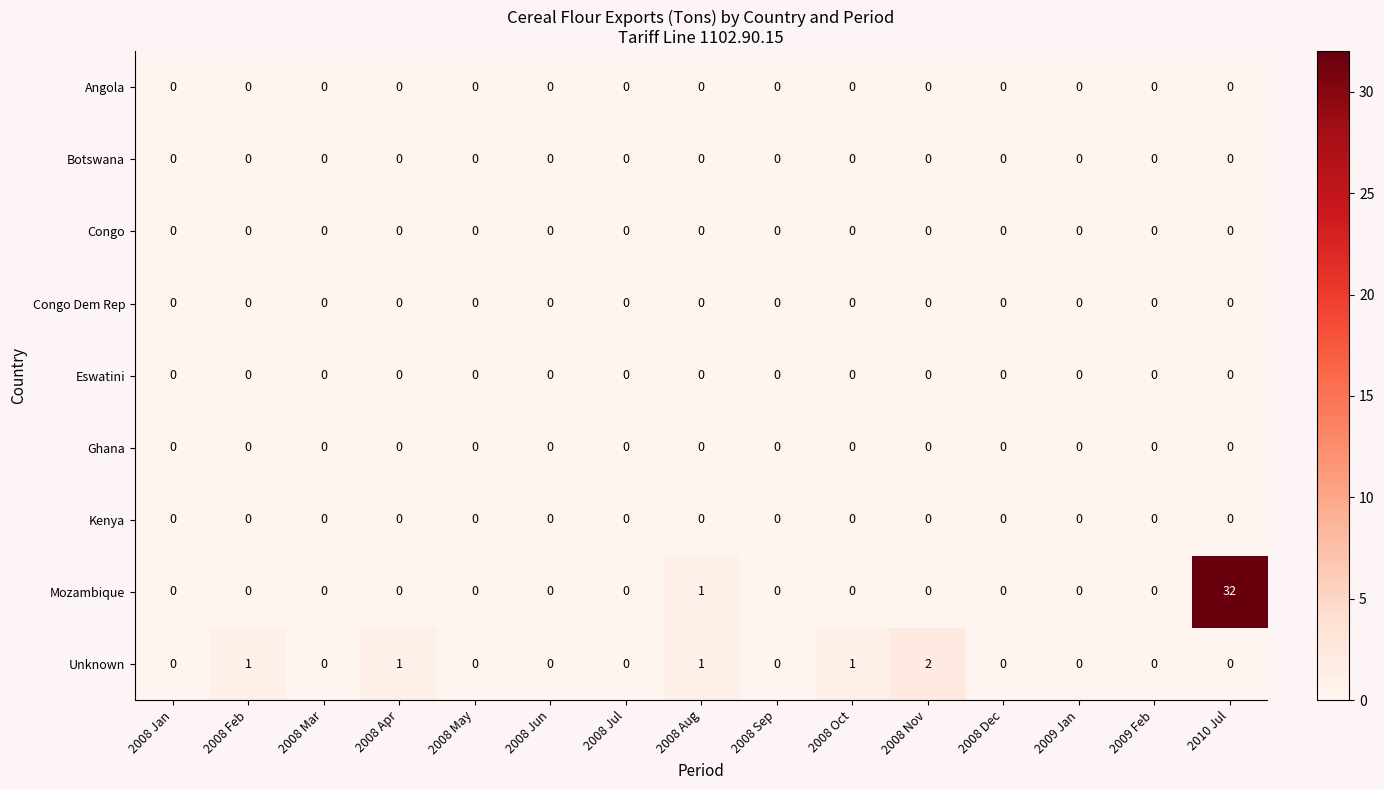

Which series has the widest spread of values?

Mozambique